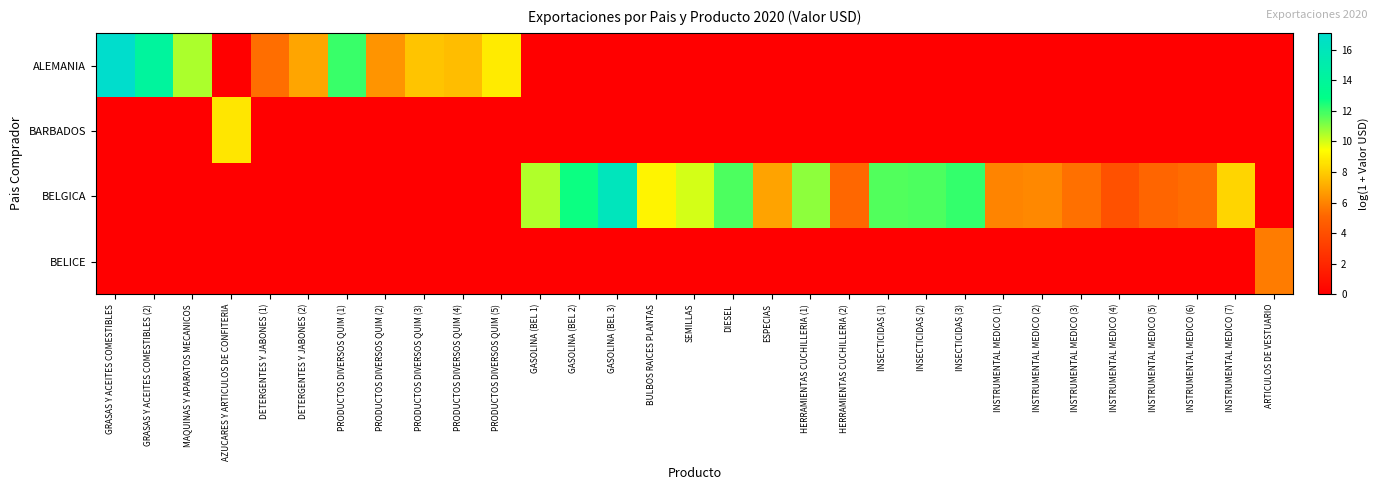

Which series changed the most between PRODUCTOS DIVERSOS QUIM (1) and GASOLINA (BEL 3)?

BELGICA